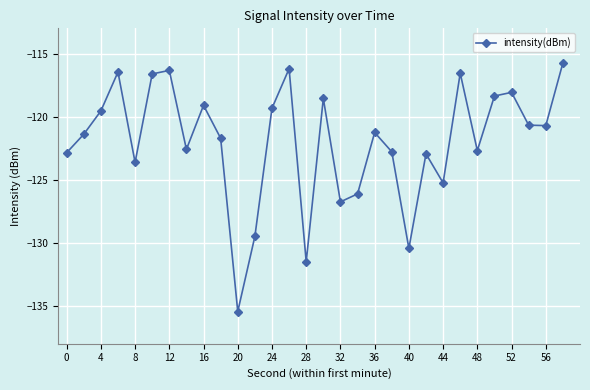

Count the number of categories in the chart.

30